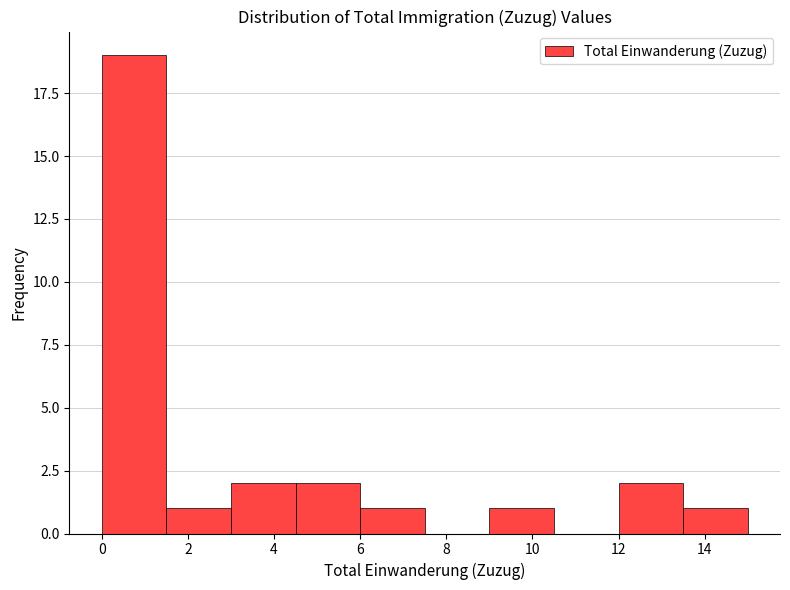

How tall is the bar that spans 9.0 to 10.5 on the x-axis? Neither the bar edges nor the heights are printed on the chart, so give them approximately, as read against the axes.

1